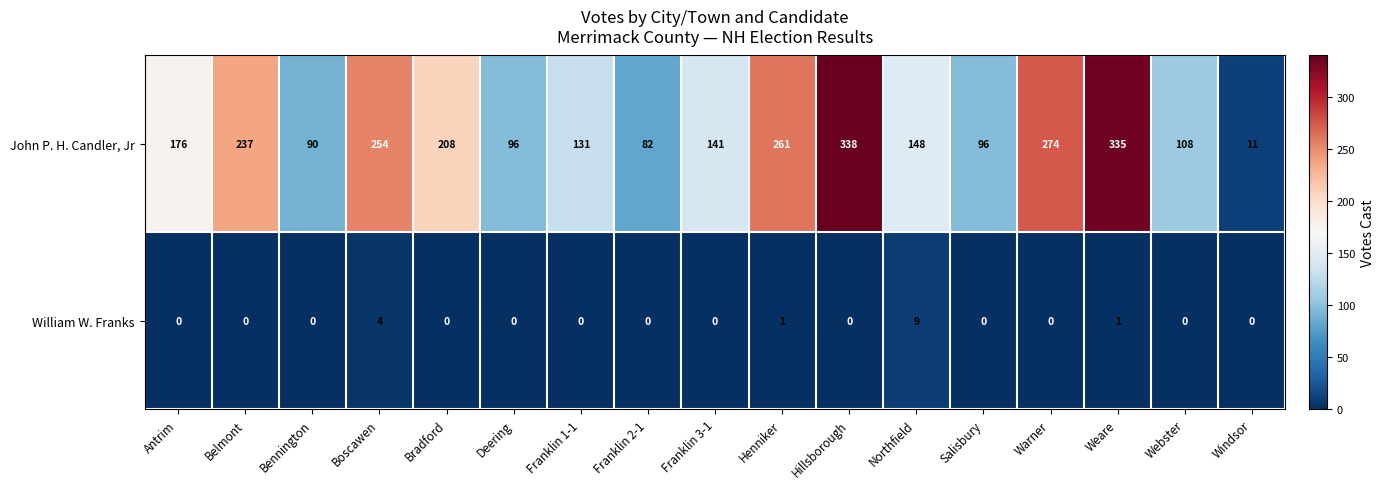

Between Hillsborough and Salisbury, which series saw the biggest shift?

John P. H. Candler, Jr